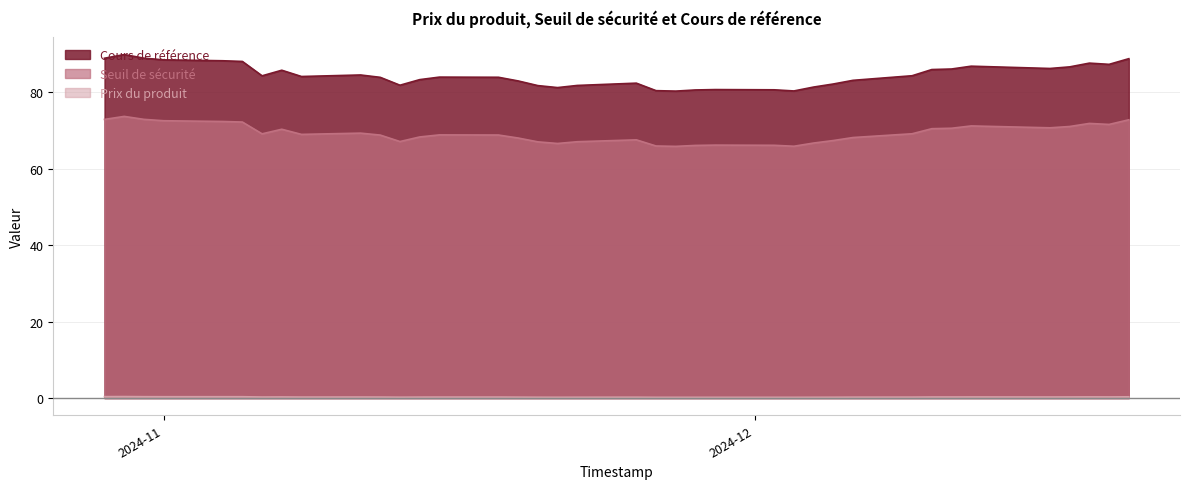

What is the difference between the maximum and minimum values in the Seuil de sécurité series?

7.8